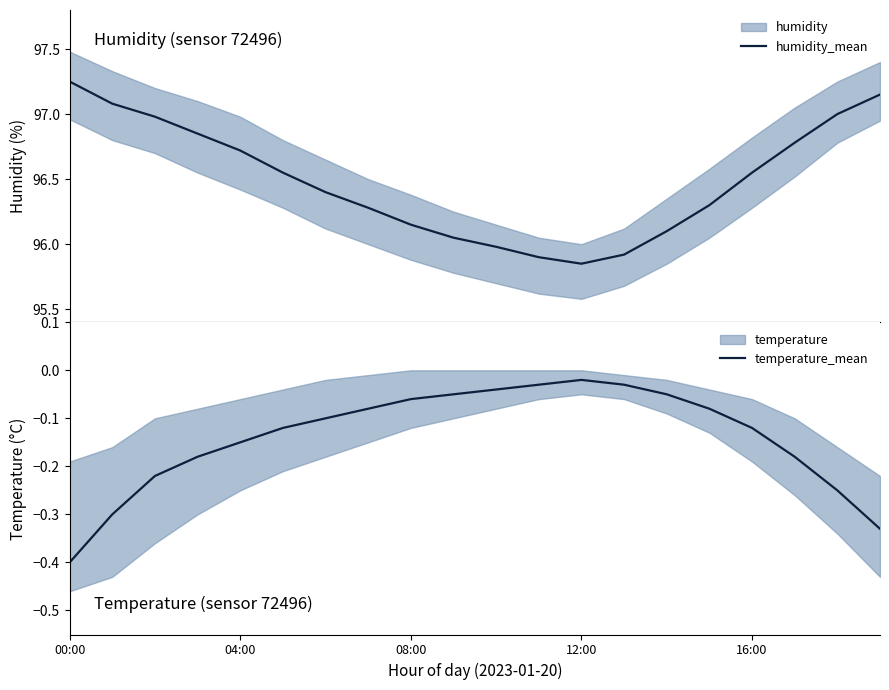

What is the sum of the humidity_mean values at 7 and 11?

192.2